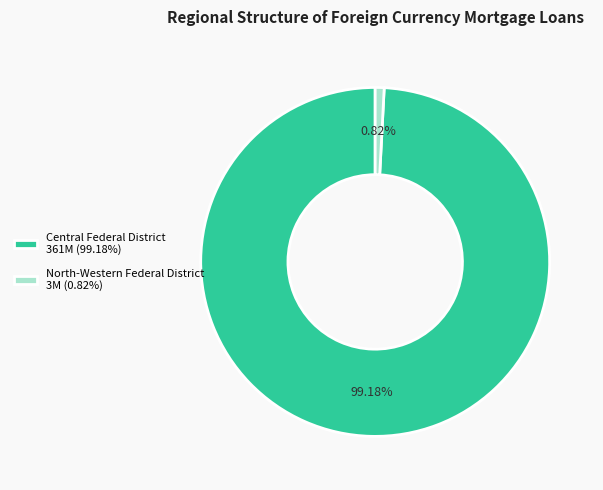

Which has a higher value, North-Western Federal District 3M (0.82%) or Central Federal District 361M (99.18%)?

Central Federal District 361M (99.18%)